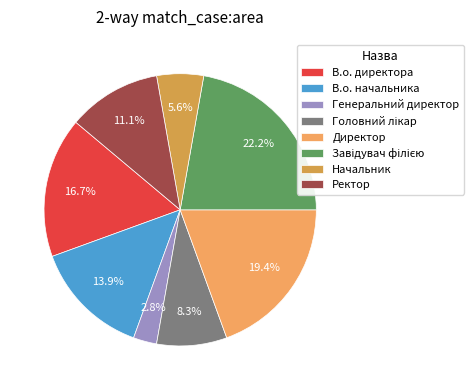

The Начальник slice represents 6% of the pie. True or false?

True